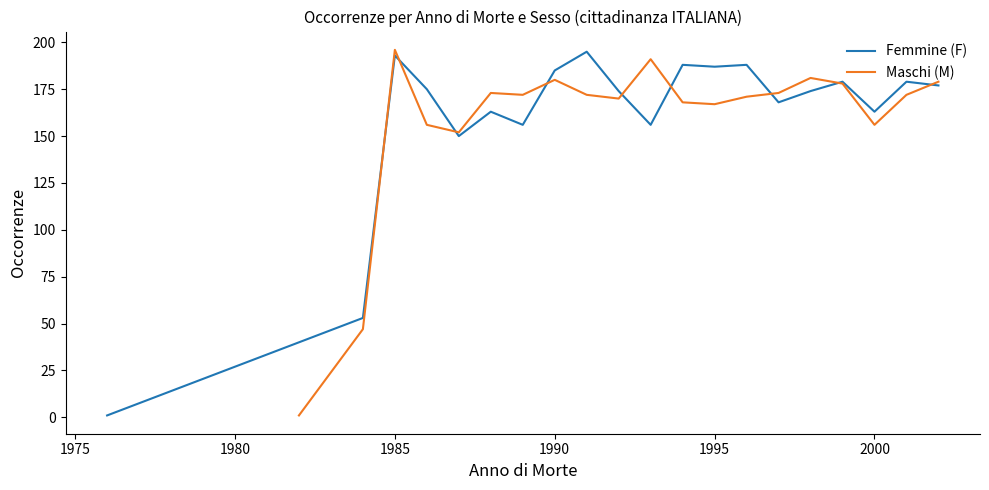

How many data points in Femmine (F) are above 175?

9